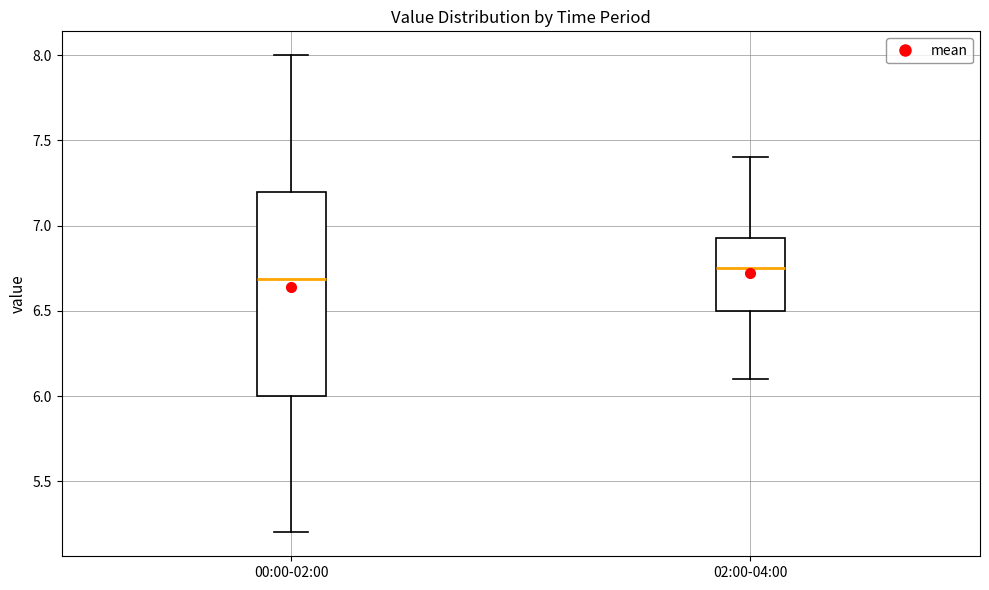

Which box has the highest median line?

02:00-04:00